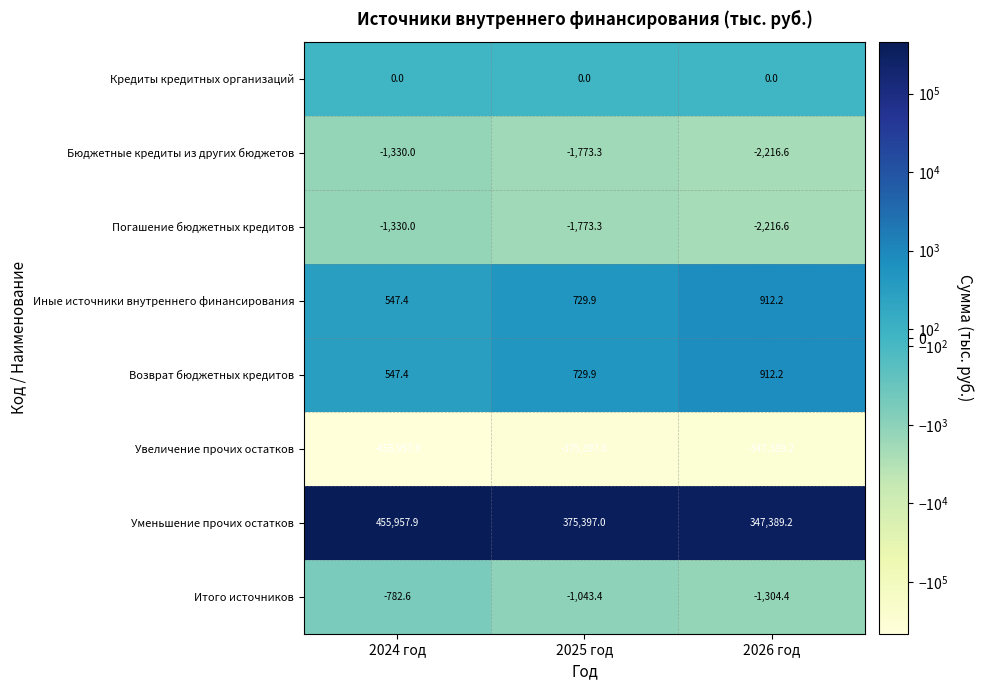

Rank the categories by Возврат бюджетных кредитов value from highest to lowest.

2026 год, 2025 год, 2024 год